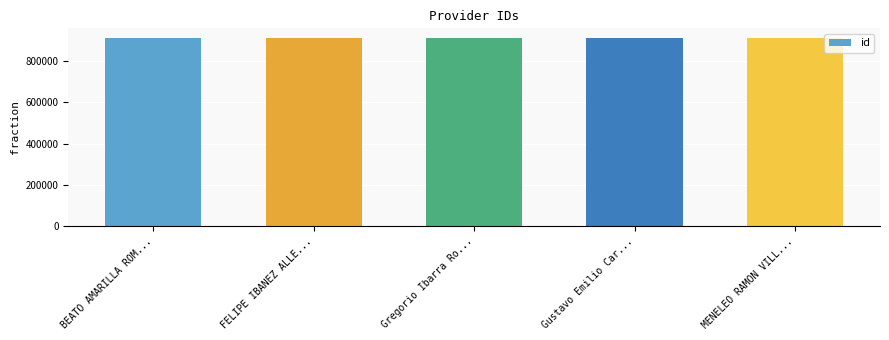

What is the maximum value shown in the chart?

913755